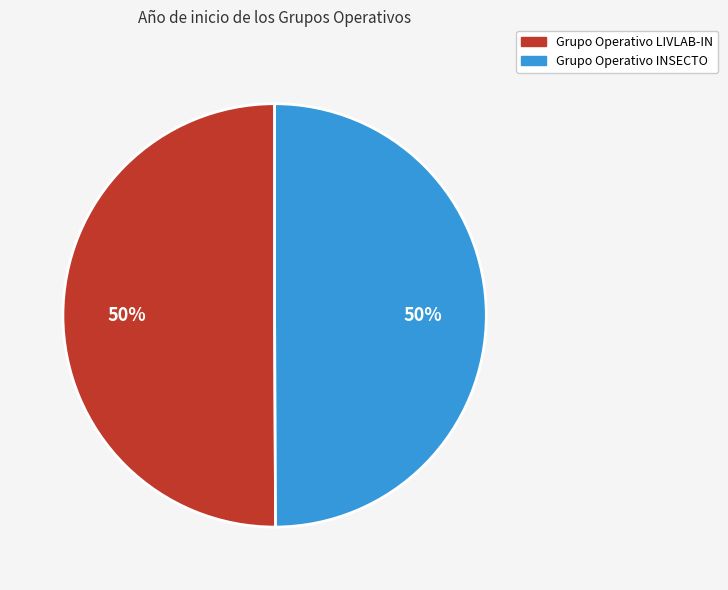

What is the ratio of the value at Grupo Operativo LIVLAB-IN to the value at Grupo Operativo INSECTO?

1.0